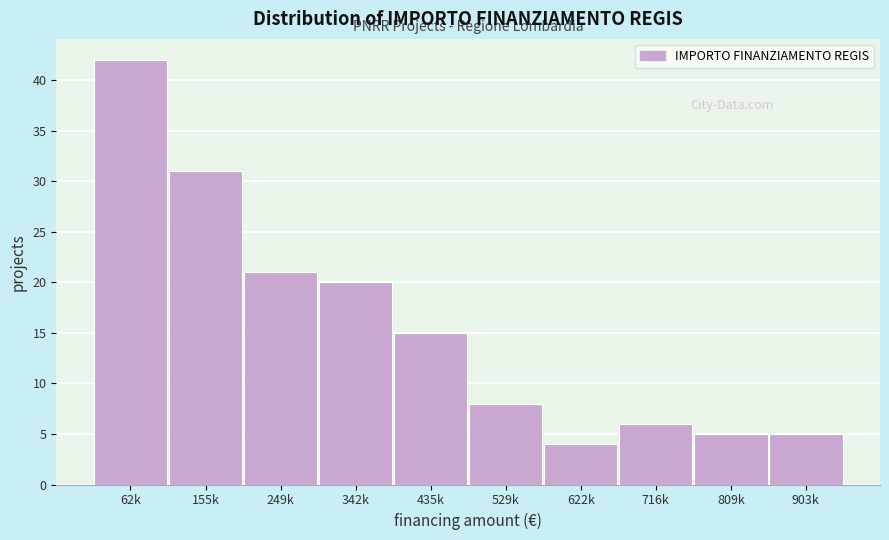

Reading left to right, what are all the values shown in this chart?

62k=42	155k=31	249k=21	342k=20	435k=15	529k=8	622k=4	716k=6	809k=5	903k=5